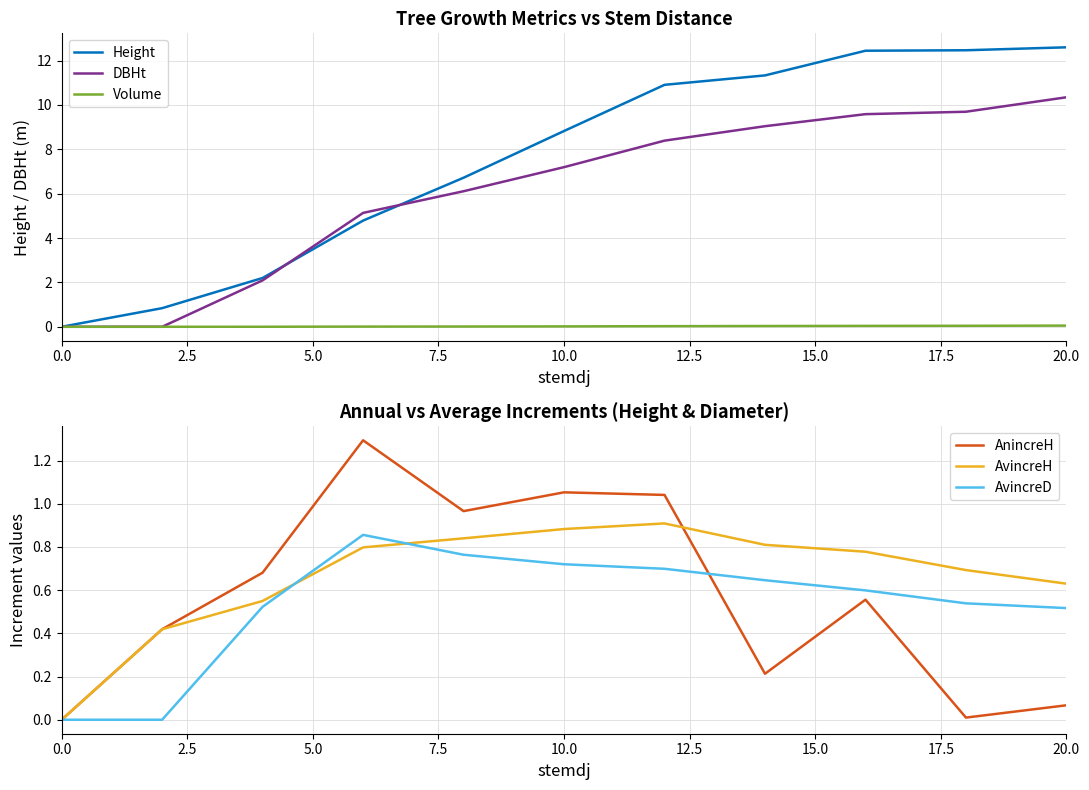

Is the value of Height at 0.0 greater than the value of DBHt at 20.0?

No